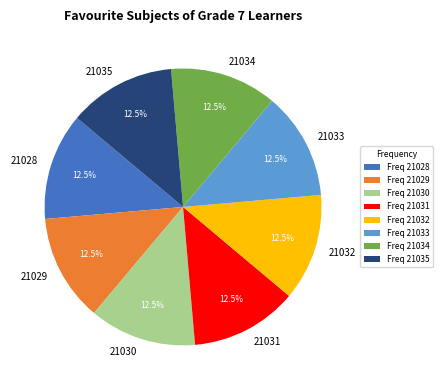

Does 21028 account for over 50% of the chart?

No